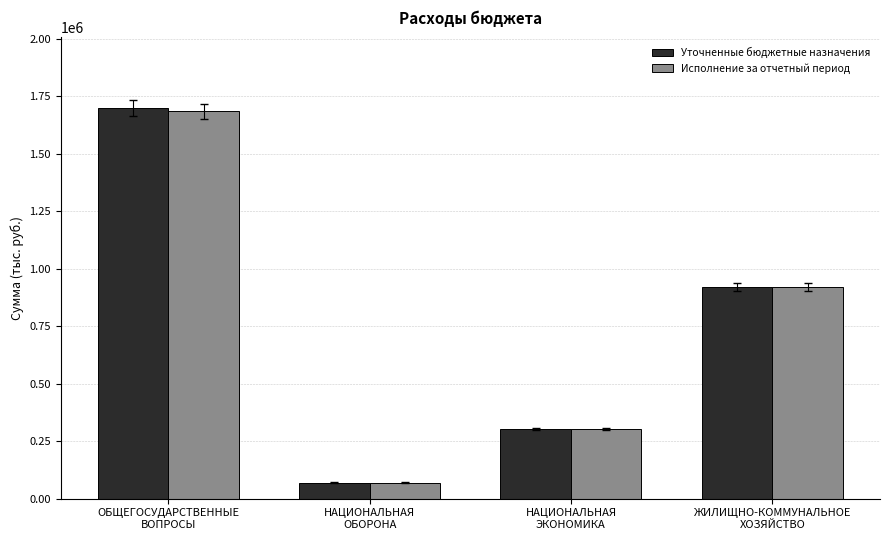

How many bars are there in each group?

2